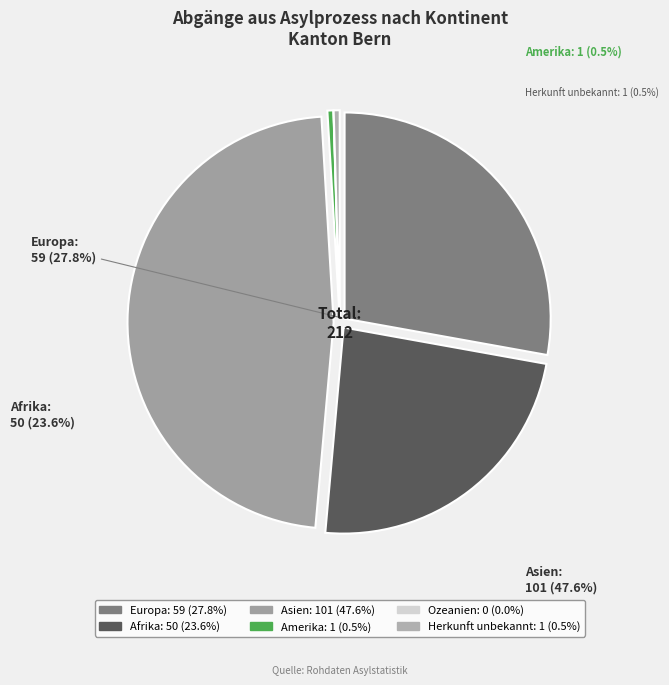

What is the change in value from Afrika to Asien?

+51